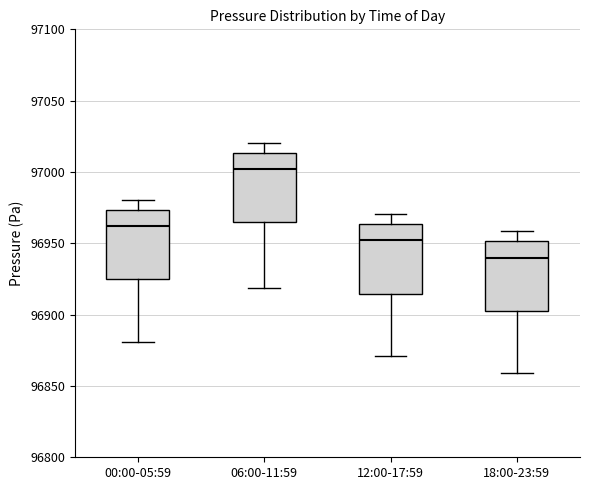

Reading left to right, transcribe this box plot: for each box, give where its median line is, the range the box spans, and where its two whiskers end, as read against the y-axis. The values are not printed on the chart, so give them approximately, as read against the axis.

00:00-05:59: median 96960, box 96925 to 96975, whiskers 96880 to 96980
06:00-11:59: median 97000, box 96965 to 97015, whiskers 96920 to 97020
12:00-17:59: median 96950, box 96915 to 96965, whiskers 96870 to 96970
18:00-23:59: median 96940, box 96905 to 96950, whiskers 96860 to 96960